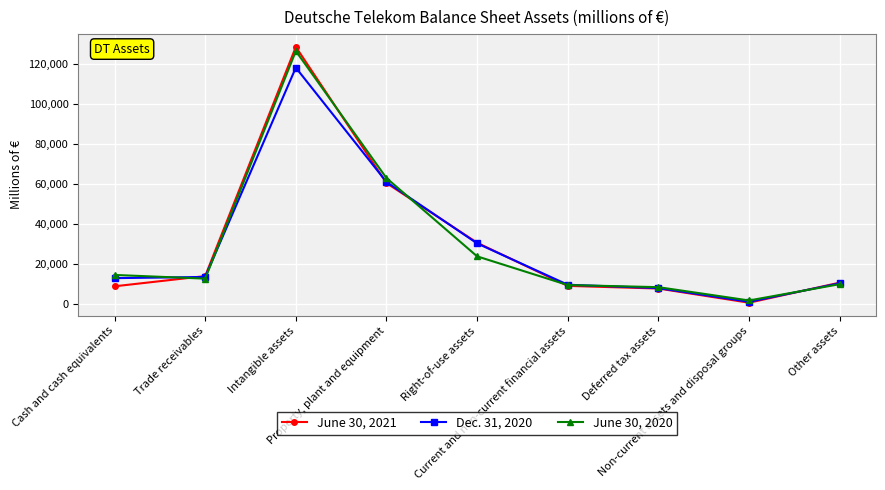

What is the label of the 1st point from the left?

Cash and cash equivalents